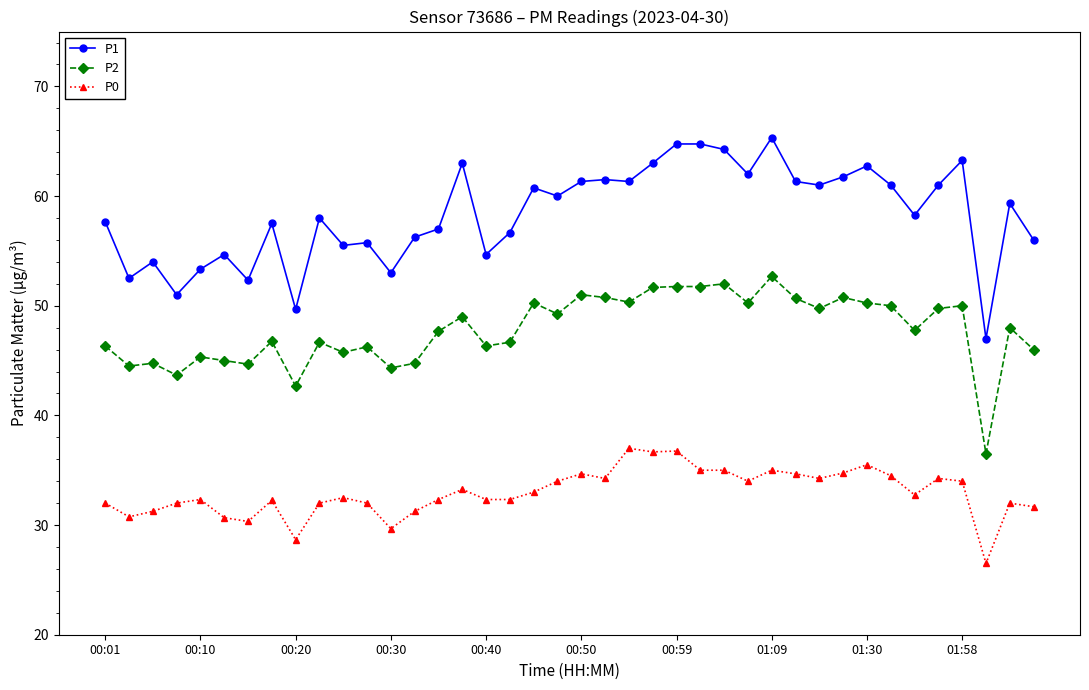

What is the value of the P2 point at the 15th from the left?

47.7